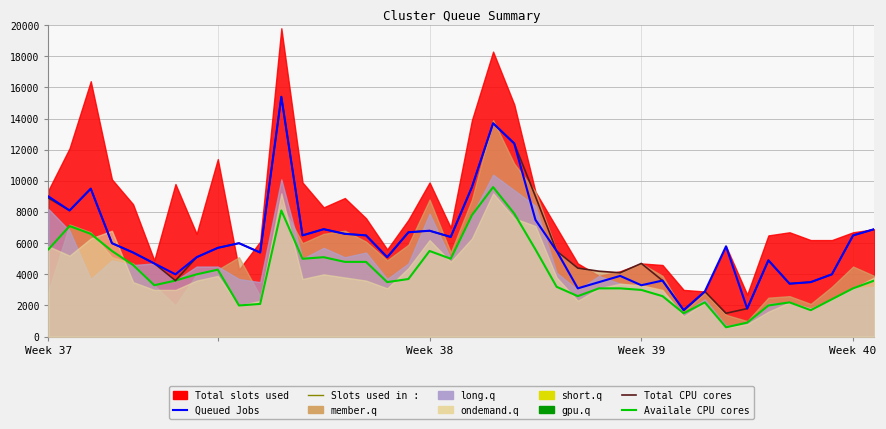

Where is Availale CPU cores nearest to the value 5100?

13